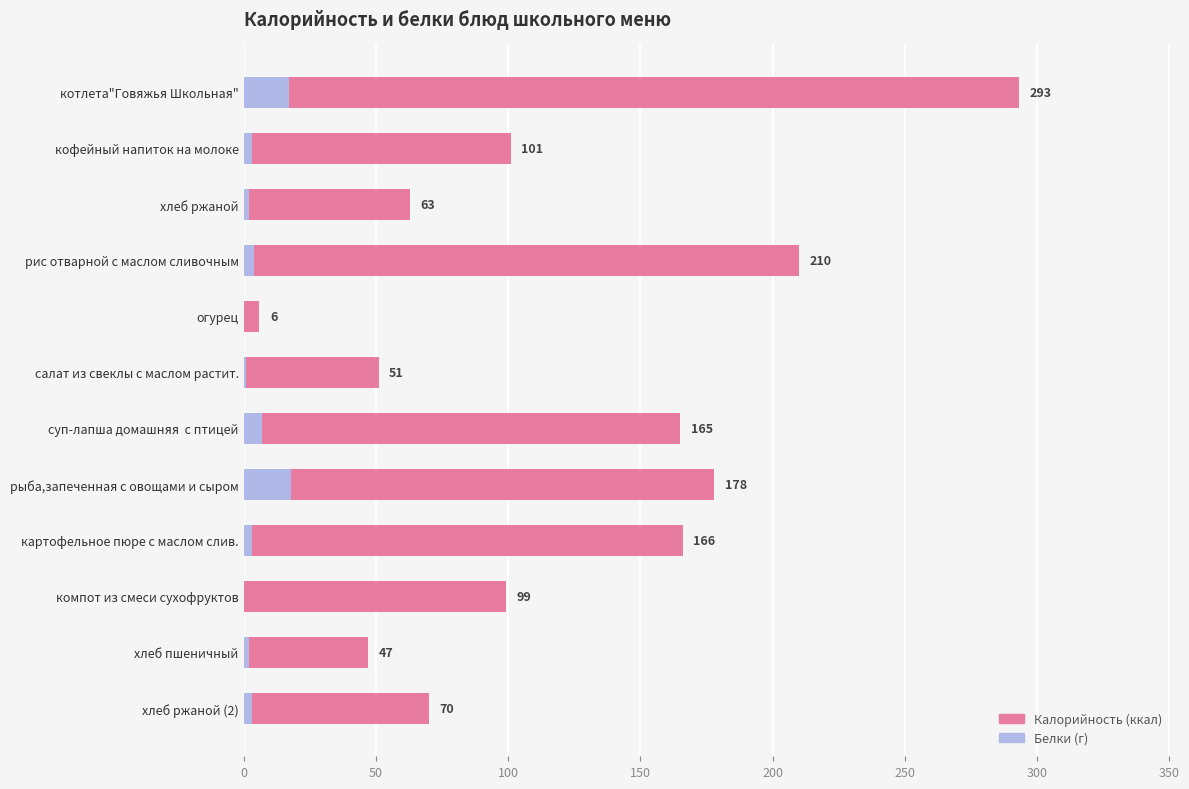

What is the difference between the maximum and minimum values in the Белки series?

18